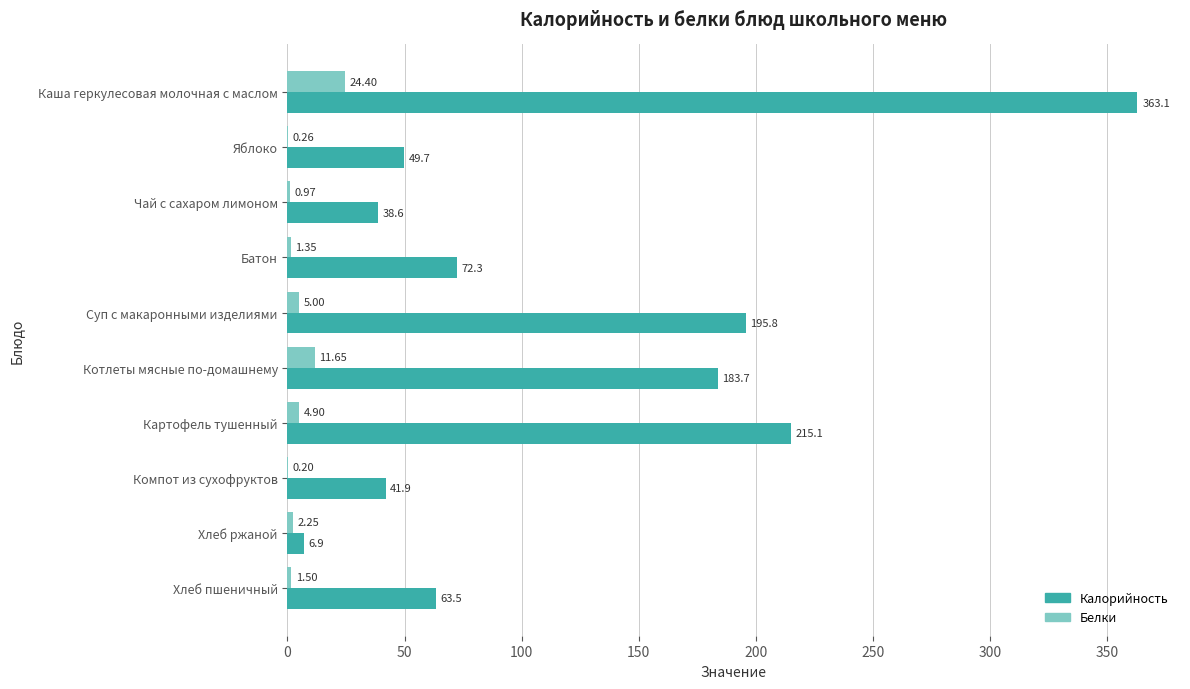

What is the sum of all Калорийность values?

1230.6